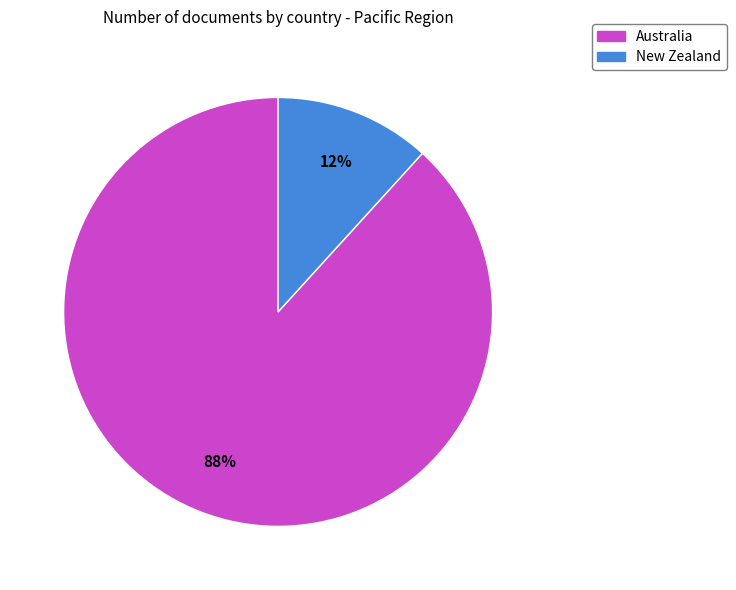

Is the sum of Australia and New Zealand greater than half?

Yes